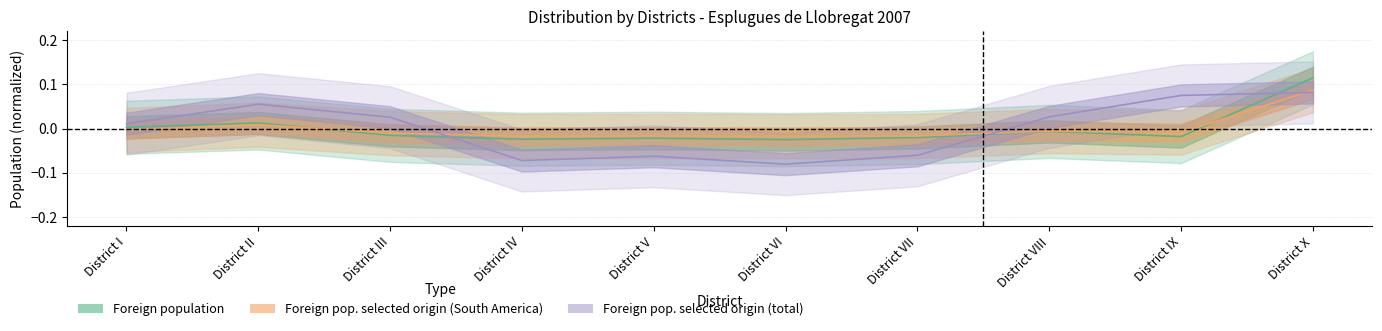

Read the Foreign population of selected origin (col4) value at District II.

0.1